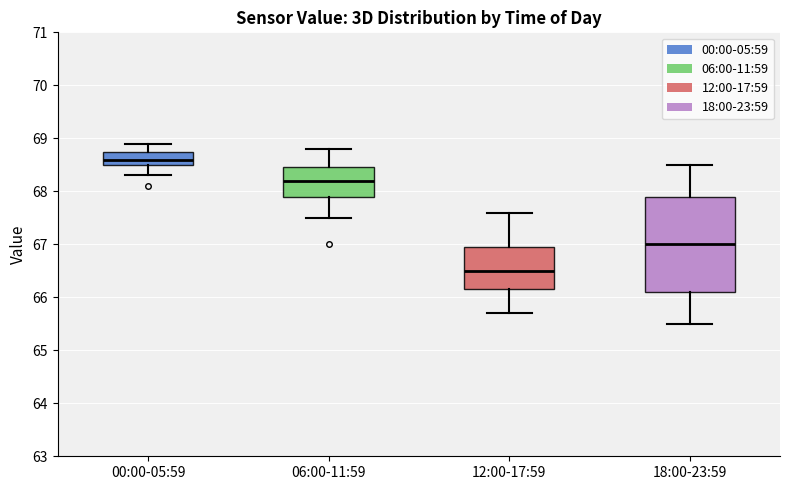

Where does the median line of the box for 06:00-11:59 sit on the y-axis? The values are not printed on the chart, so give them approximately, as read against the axis.

68.2